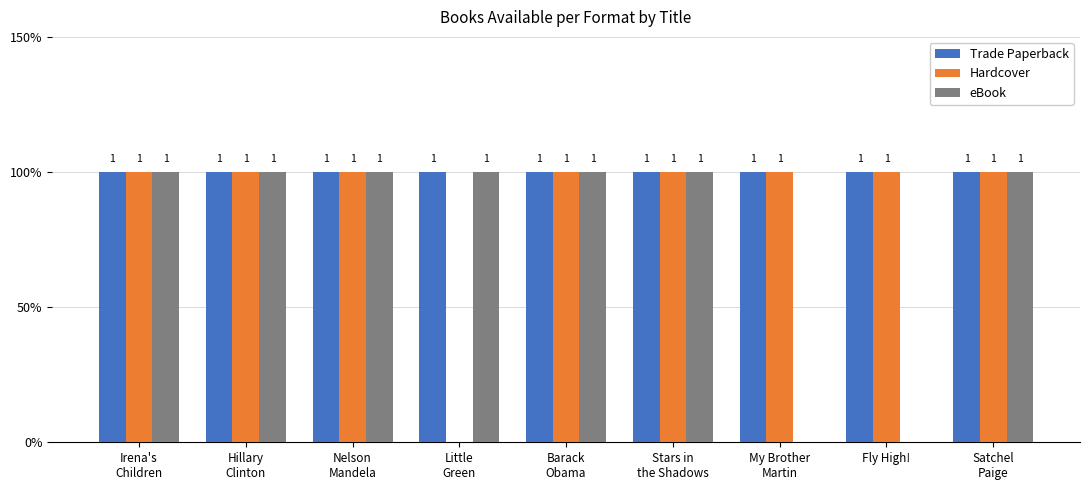

What is the average value of the Hardcover series?

1